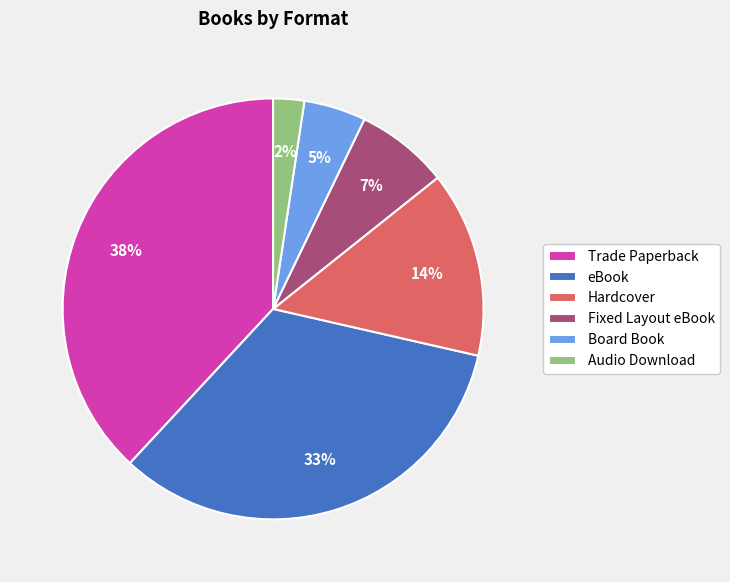

What percentage is the eBook slice, to the nearest percent?

33%